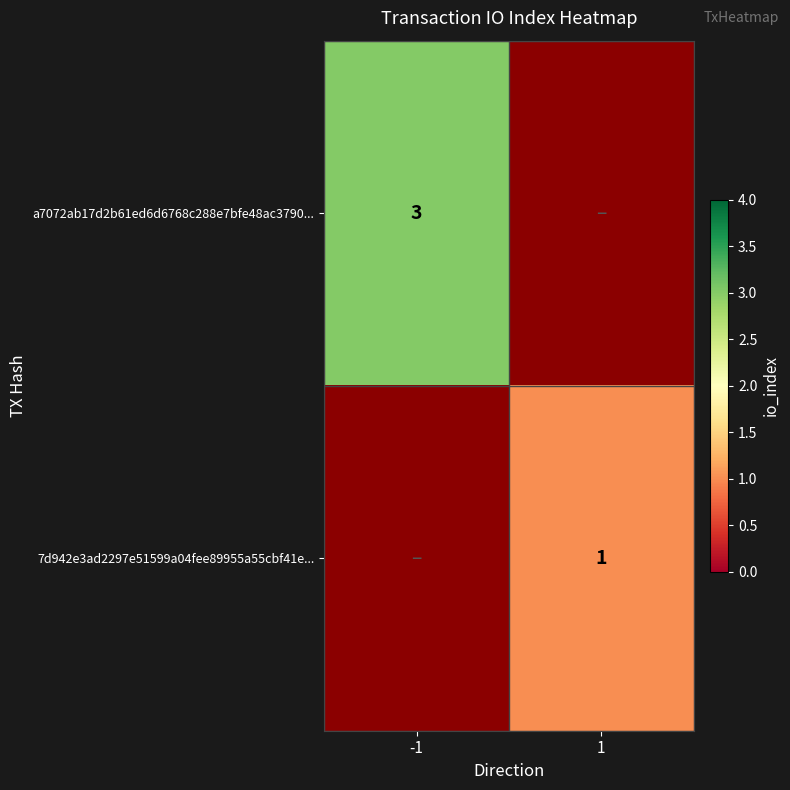

Is it true that a7072ab17d2b61ed6d6768c288e7bfe48ac3790... equals 5 at -1?

False